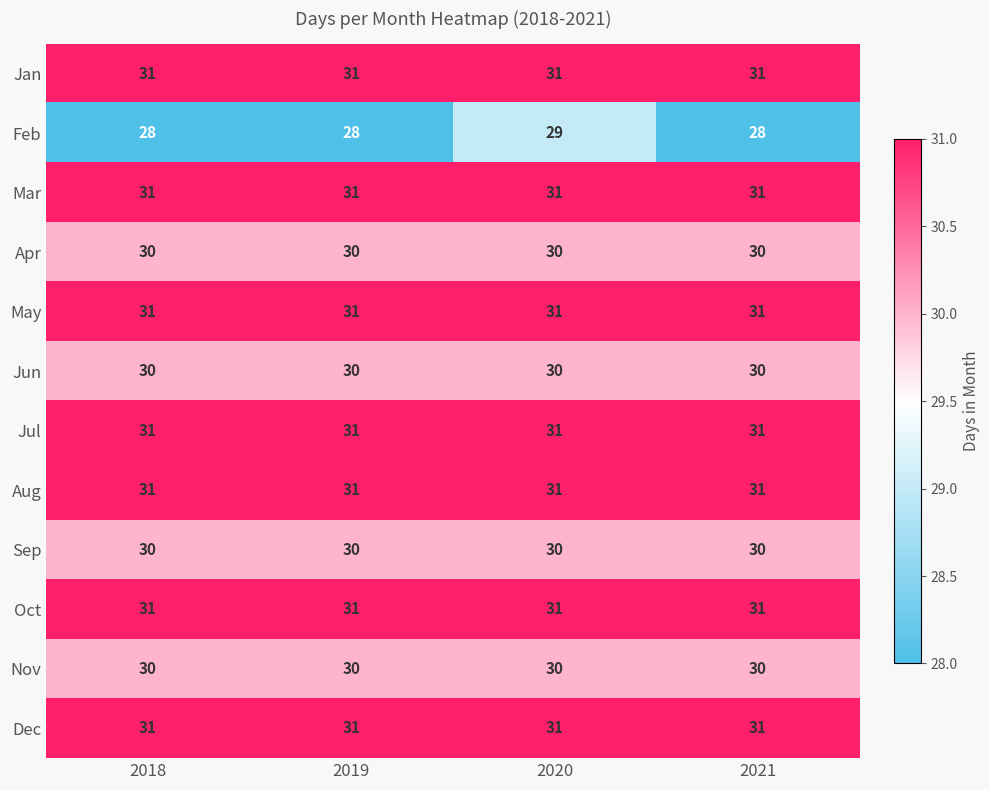

What is the average value of the Oct series?

31